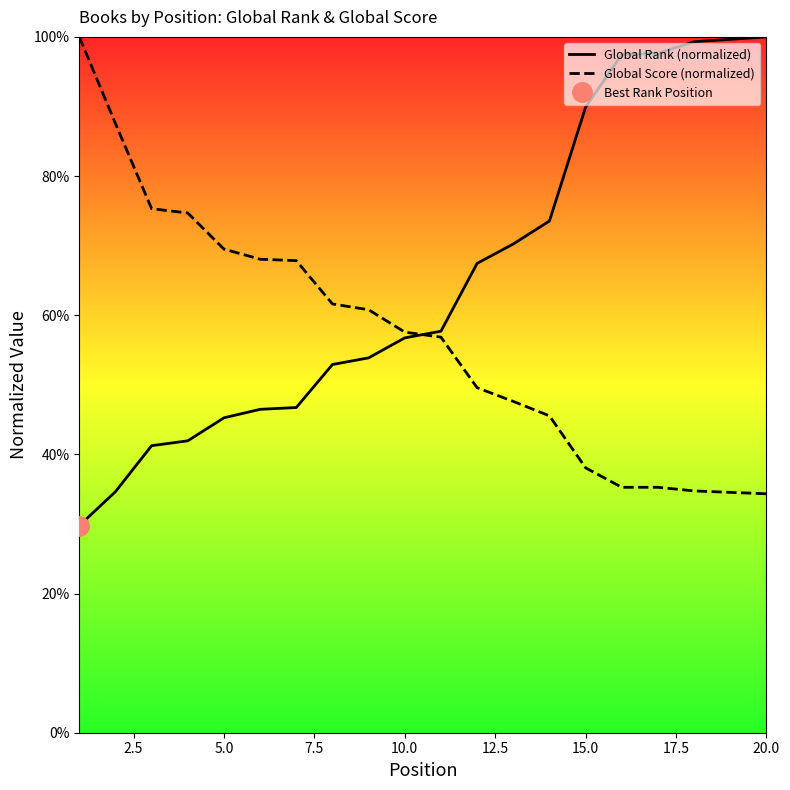

True or false: Global Rank (normalized) and Global Score (normalized) cross at least once.

True